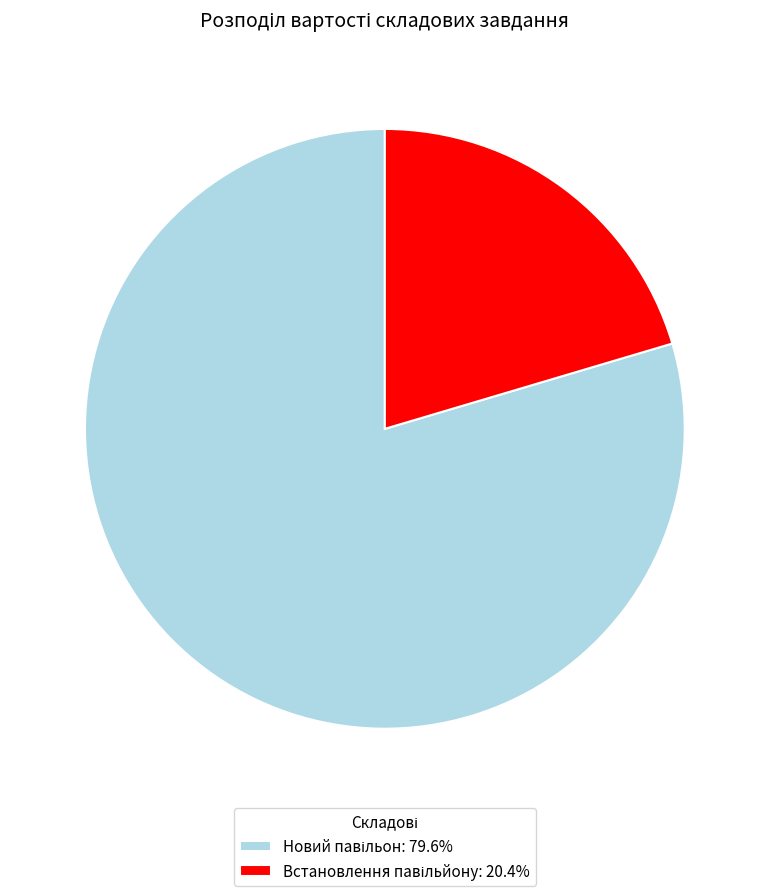

Is there any slice that represents more than half of the pie?

Yes